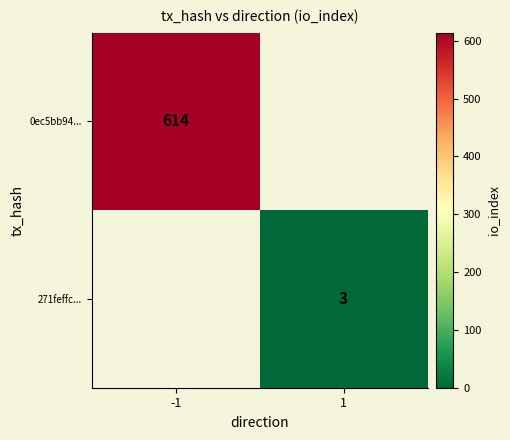

The 0ec5bb94... series shows 992 at -1. True or false?

False